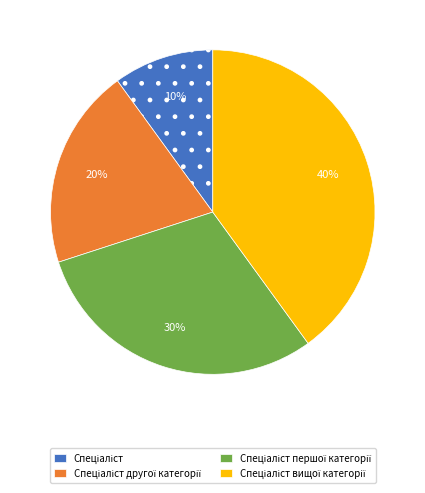

Is there any slice that represents more than half of the pie?

No